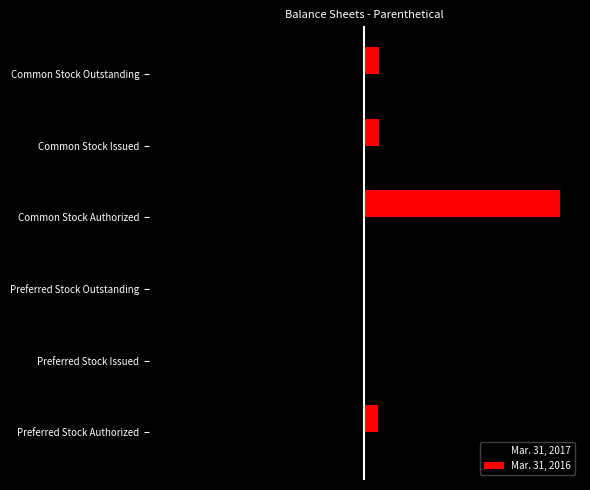

Which series has the largest total across all categories?

Mar. 31, 2016